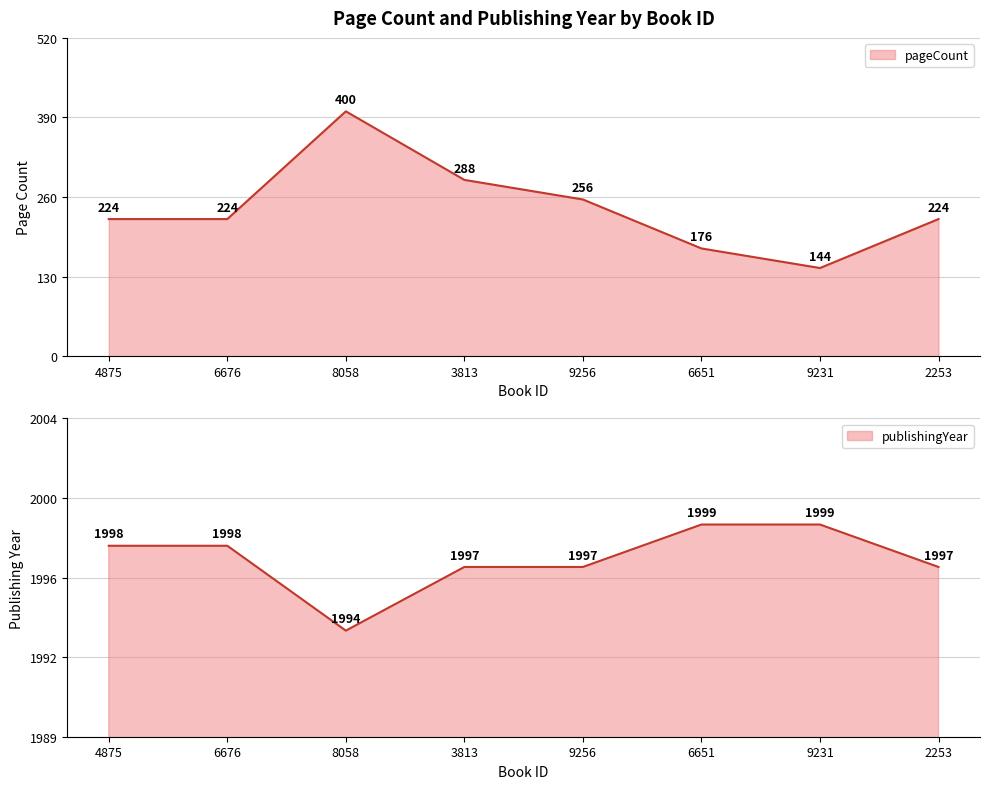

What is the value of the publishingYear point at the 5th from the left?

1997